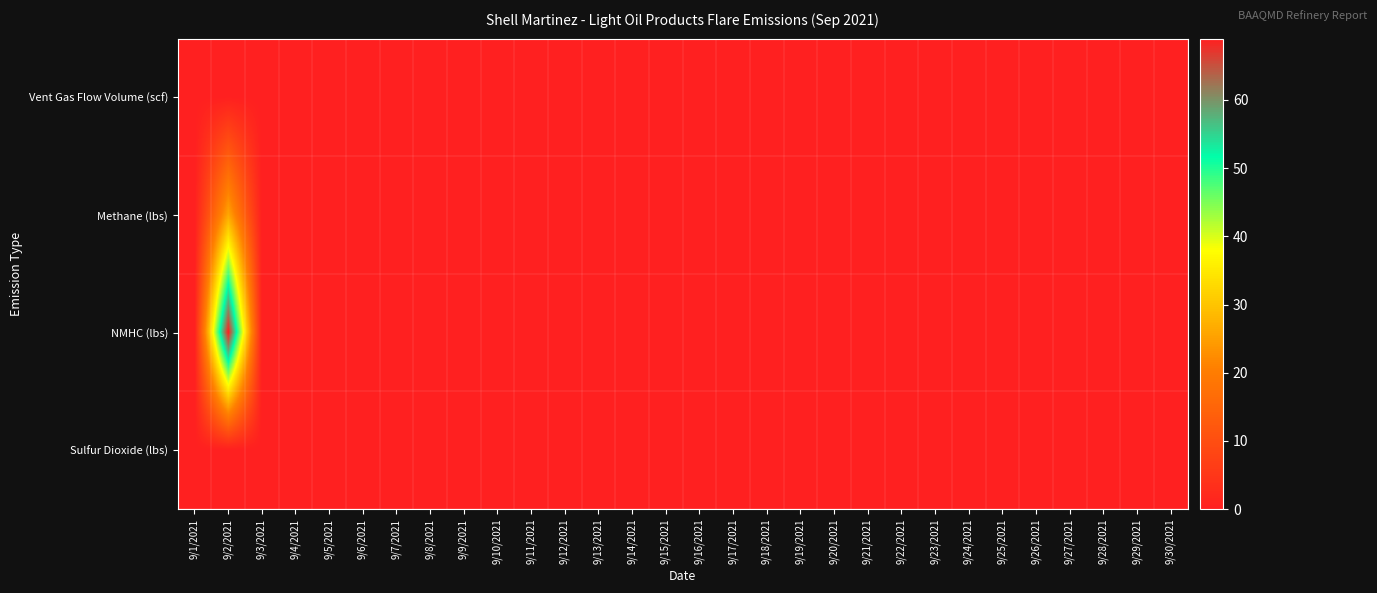

Which series has the largest total across all categories?

NMHC (lbs)